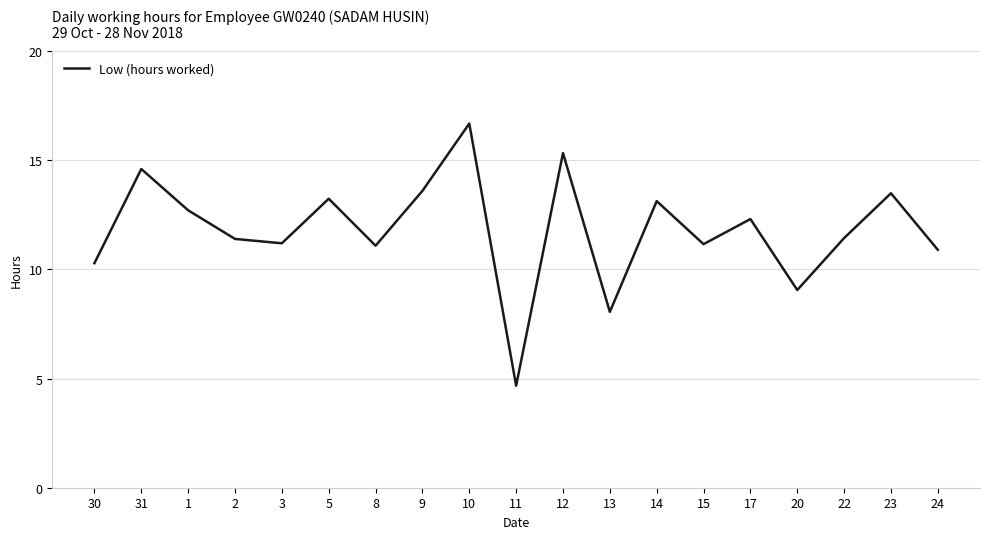

Which label corresponds to the largest value in the chart?

10